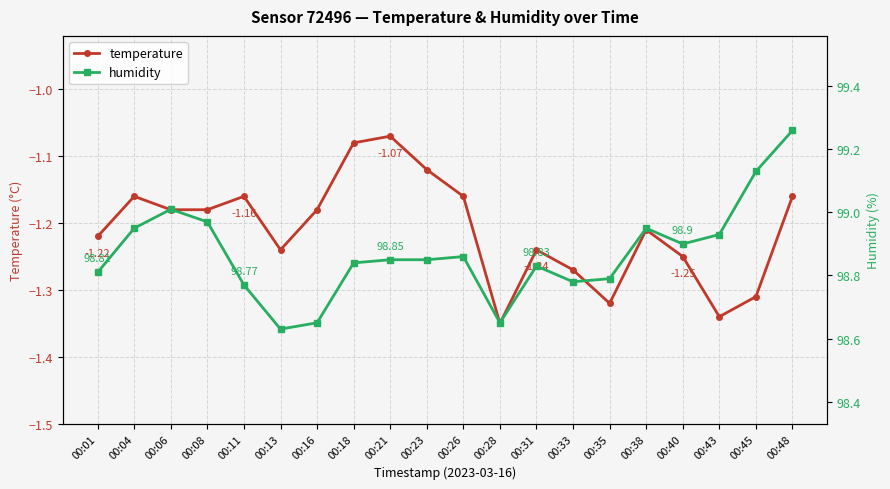

Reading right to left, transcribe all the data shown in this chart.

temperature: 00:48=-1.2	00:45=-1.3	00:43=-1.3	00:40=-1.2	00:38=-1.2	00:35=-1.3	00:33=-1.3	00:31=-1.2	00:28=-1.4	00:26=-1.2	00:23=-1.1	00:21=-1.1	00:18=-1.1	00:16=-1.2	00:13=-1.2	00:11=-1.2	00:08=-1.2	00:06=-1.2	00:04=-1.2	00:01=-1.2
humidity: 00:48=99.3	00:45=99.1	00:43=98.9	00:40=98.9	00:38=99.0	00:35=98.8	00:33=98.8	00:31=98.8	00:28=98.7	00:26=98.9	00:23=98.8	00:21=98.8	00:18=98.8	00:16=98.7	00:13=98.6	00:11=98.8	00:08=99.0	00:06=99.0	00:04=99.0	00:01=98.8